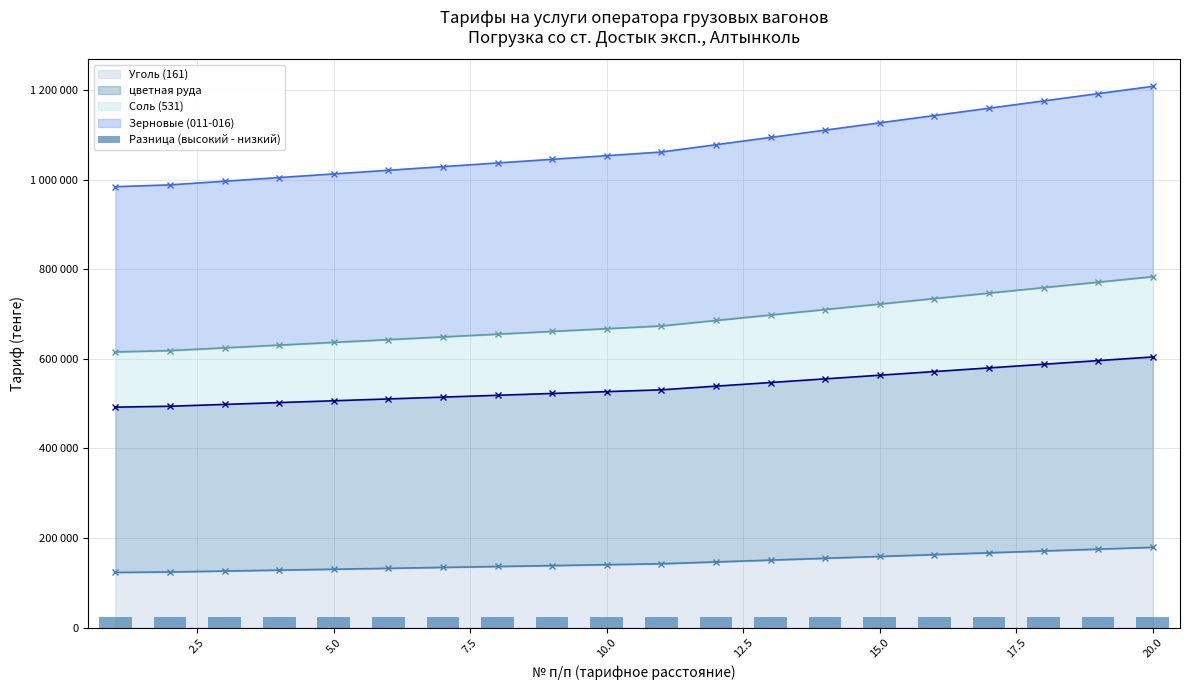

What is the value of the Соль (531) bar at the 4th from the left?

630693